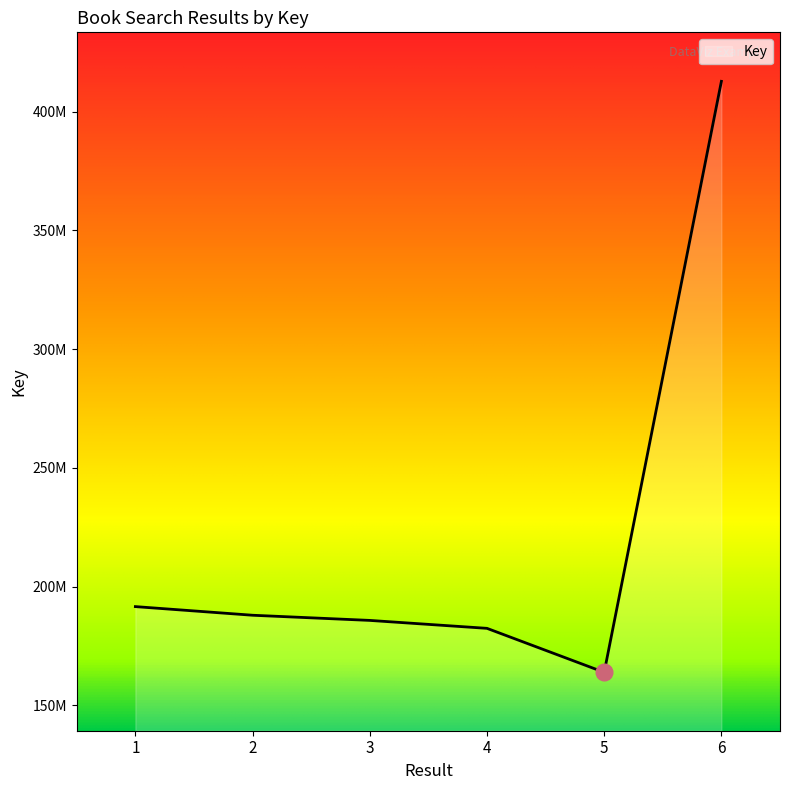

The value at 1 is 191584662. True or false?

True